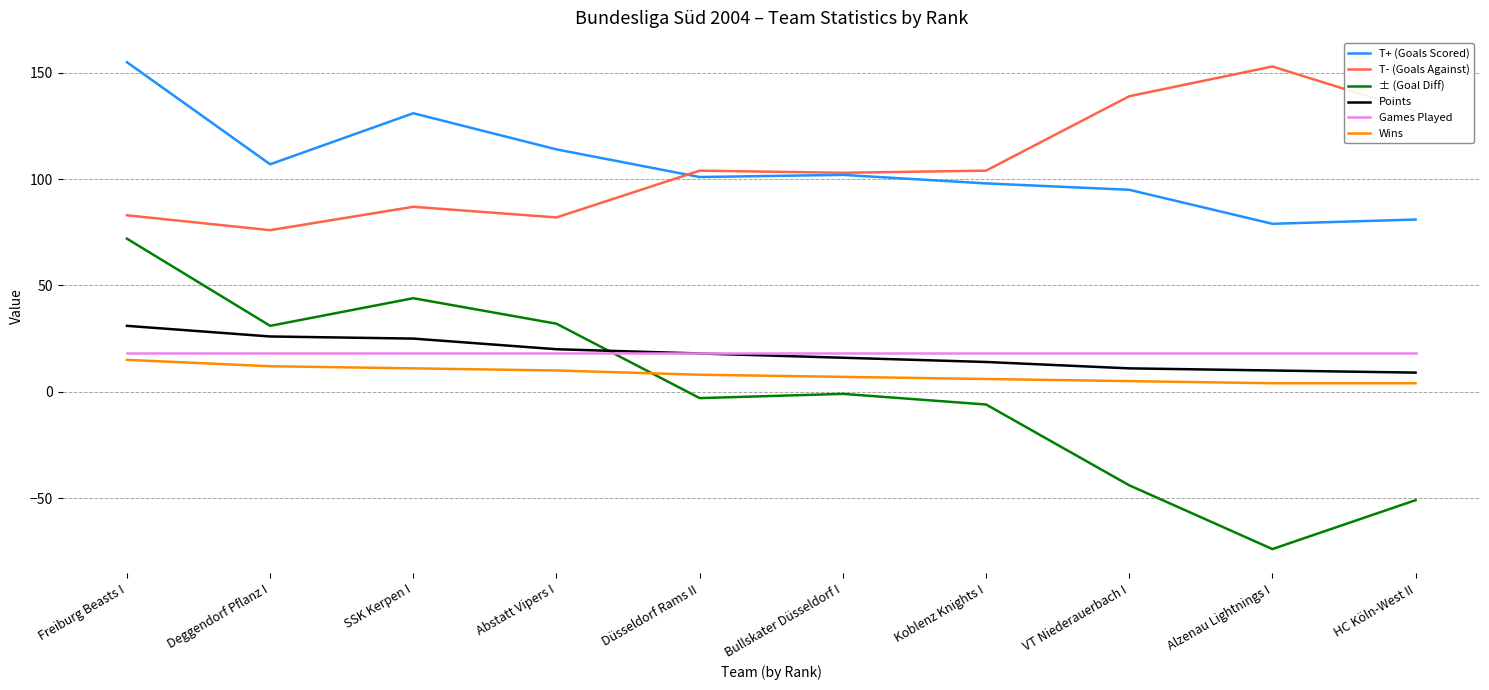

True or false: Points and Wins cross at least once.

False